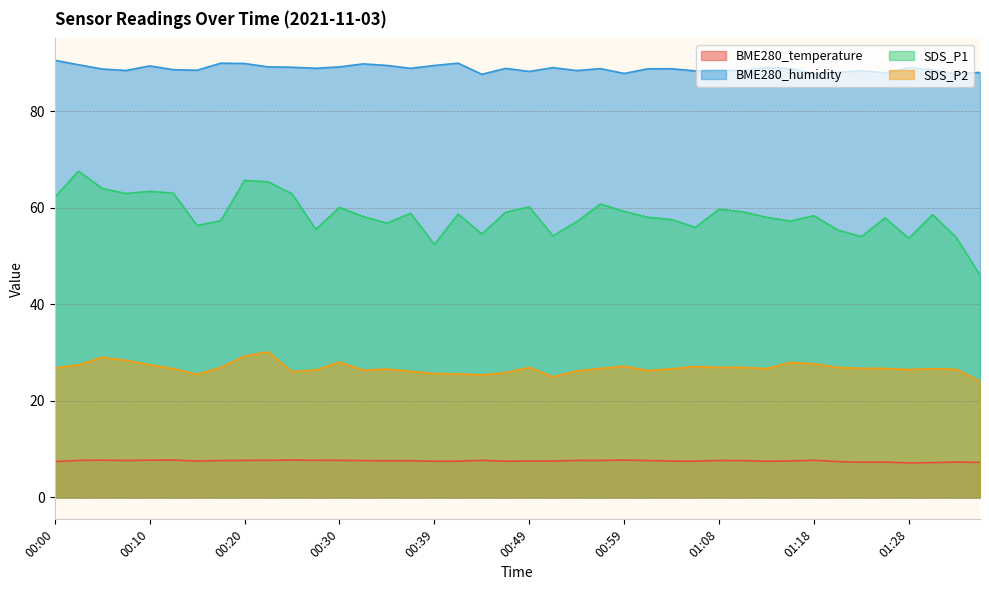

What are all the series names shown in the legend?

BME280_temperature, BME280_humidity, SDS_P1, SDS_P2